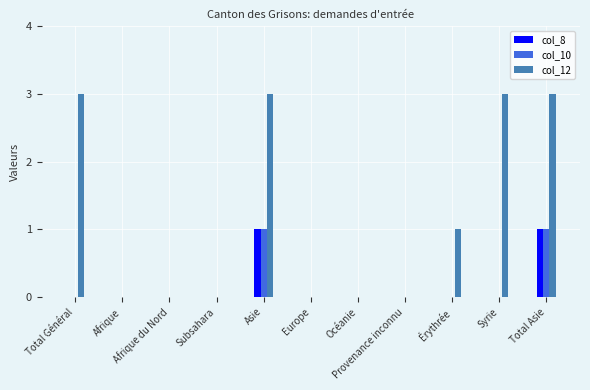

Reading right to left, what are all the values shown in this chart?

col_8: 1	0	0	0	0	0	1	0	0	0	0
col_10: 1	0	0	0	0	0	1	0	0	0	0
col_12: 3	3	1	0	0	0	3	0	0	0	3